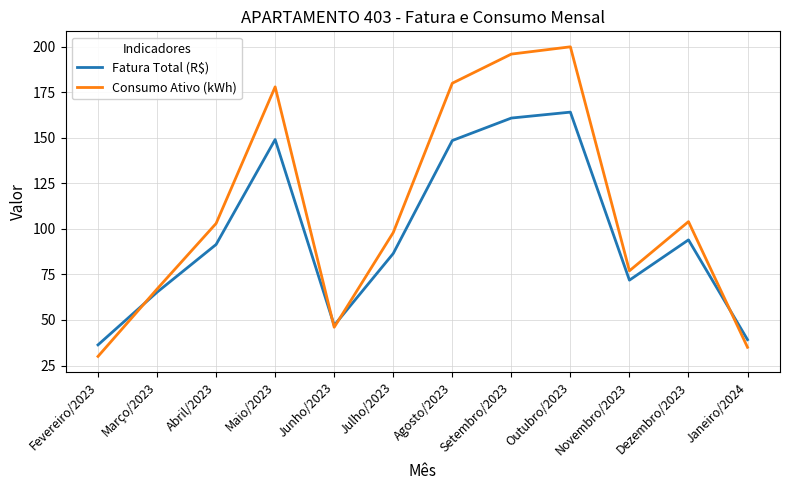

Rank the series at Novembro/2023 from highest to lowest value.

Consumo Ativo (kWh), Fatura Total (R$)